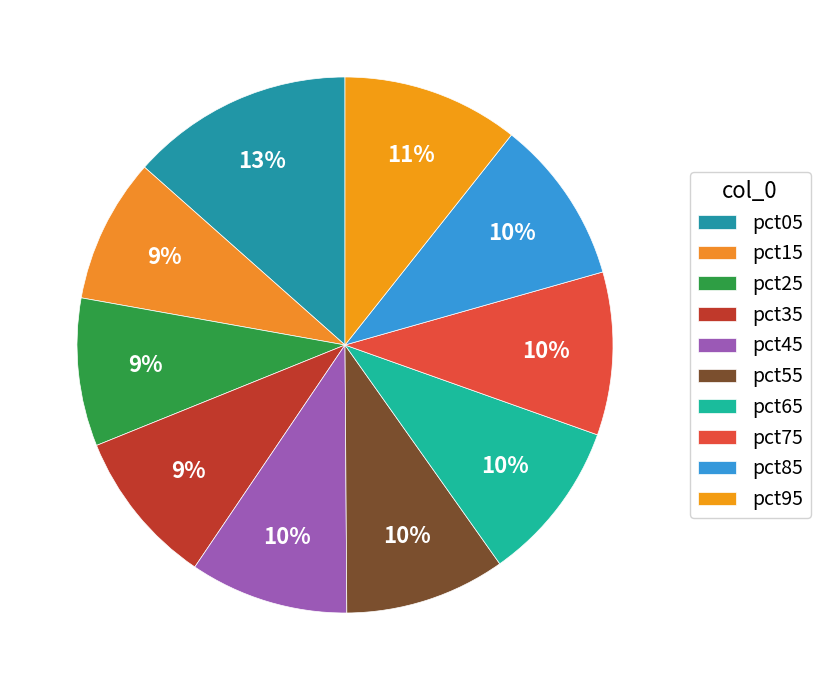

Count the number of slices in the pie.

10